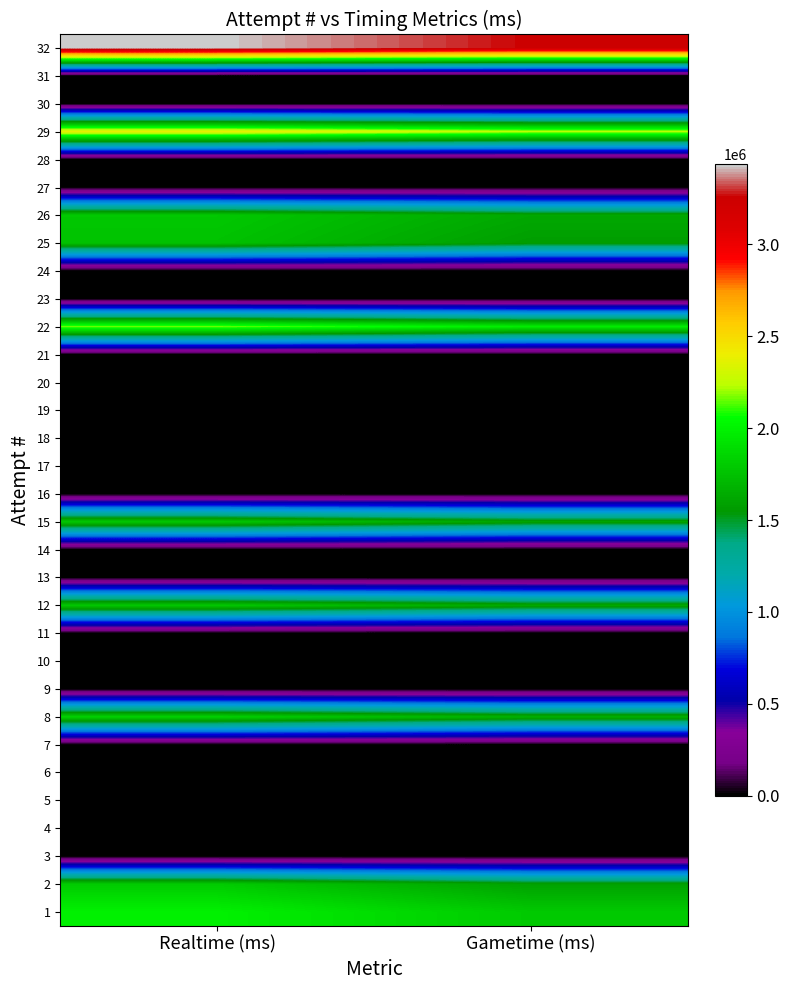

At how many categories does at least one series exceed 962995?

2